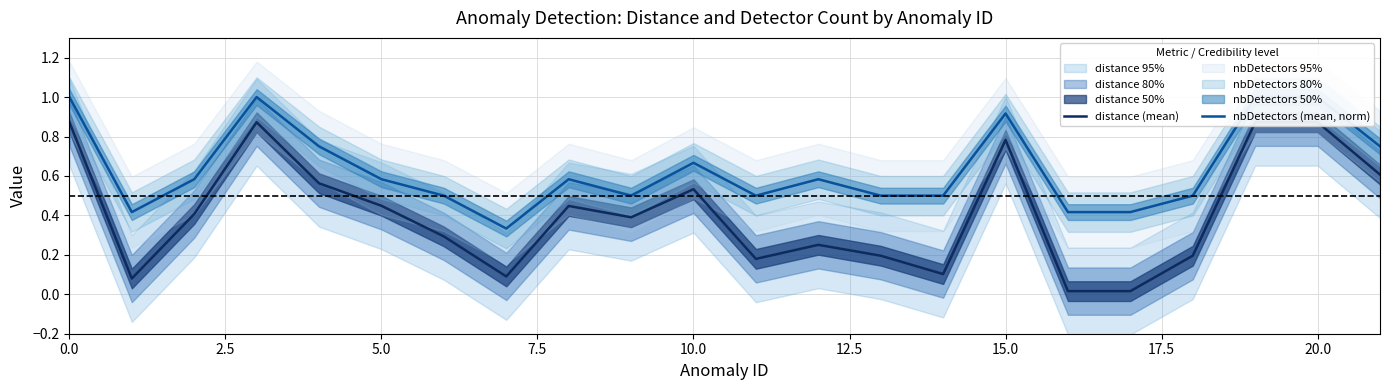

The distance (mean) series shows 0.2 at 11. True or false?

True